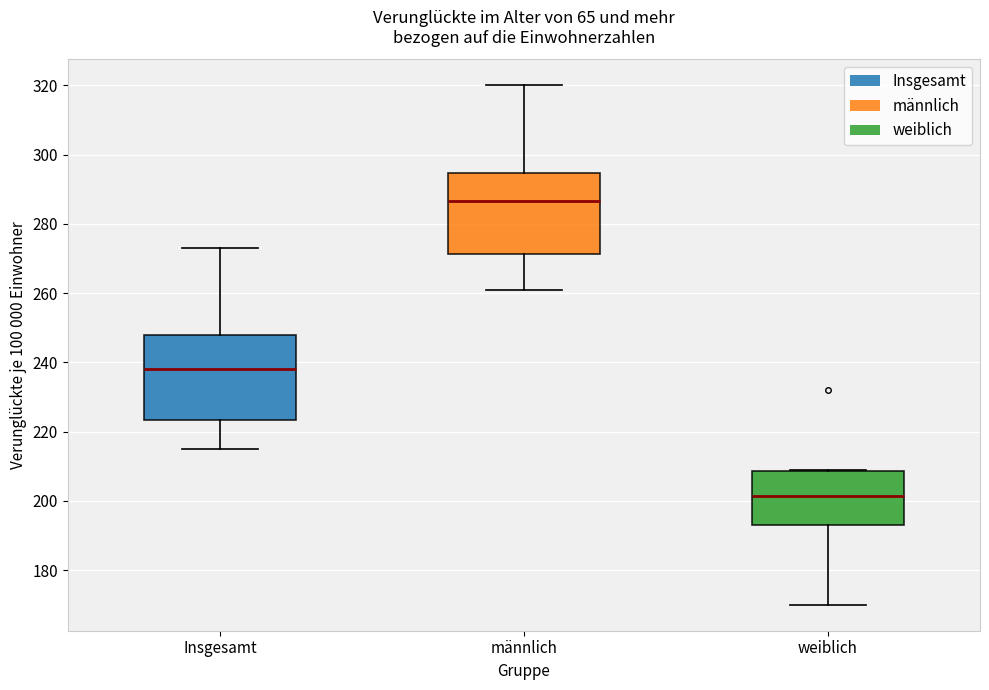

Where is the lower edge of the box for weiblich on the y-axis? The values are not printed on the chart, so give them approximately, as read against the axis.

194